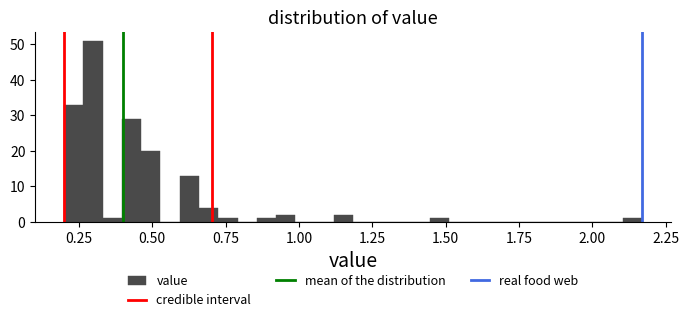

Around what value on the x-axis is the tallest bar? Give the approximate position of its centre, as read against the axis.

0.30